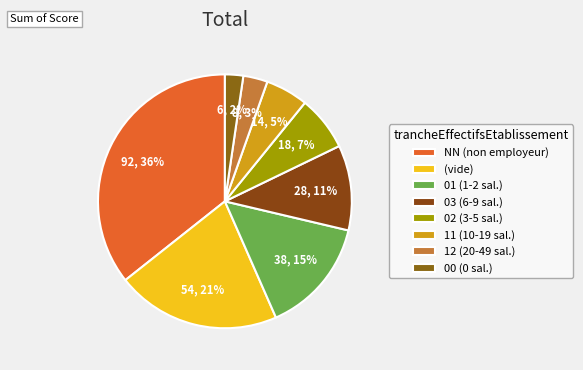

How many segments does this pie chart have?

8